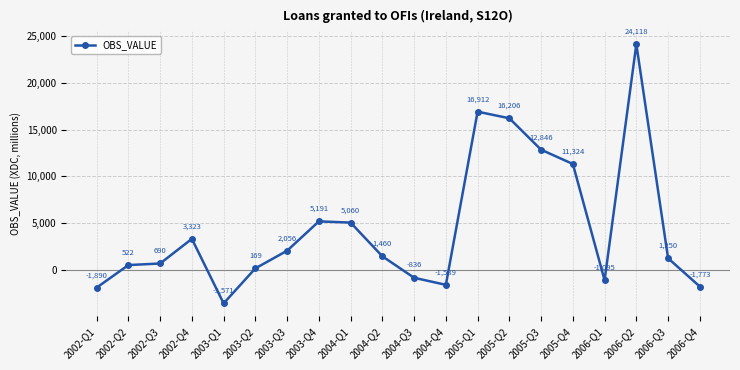

Between 2005-Q4 and 2003-Q4, which is larger?

2005-Q4